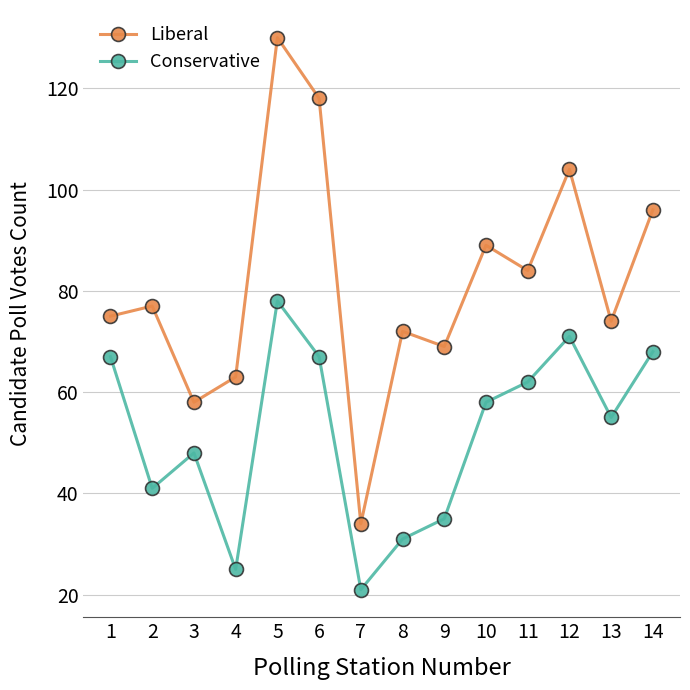

What is the value of the Liberal point at the 12th from the left?

104